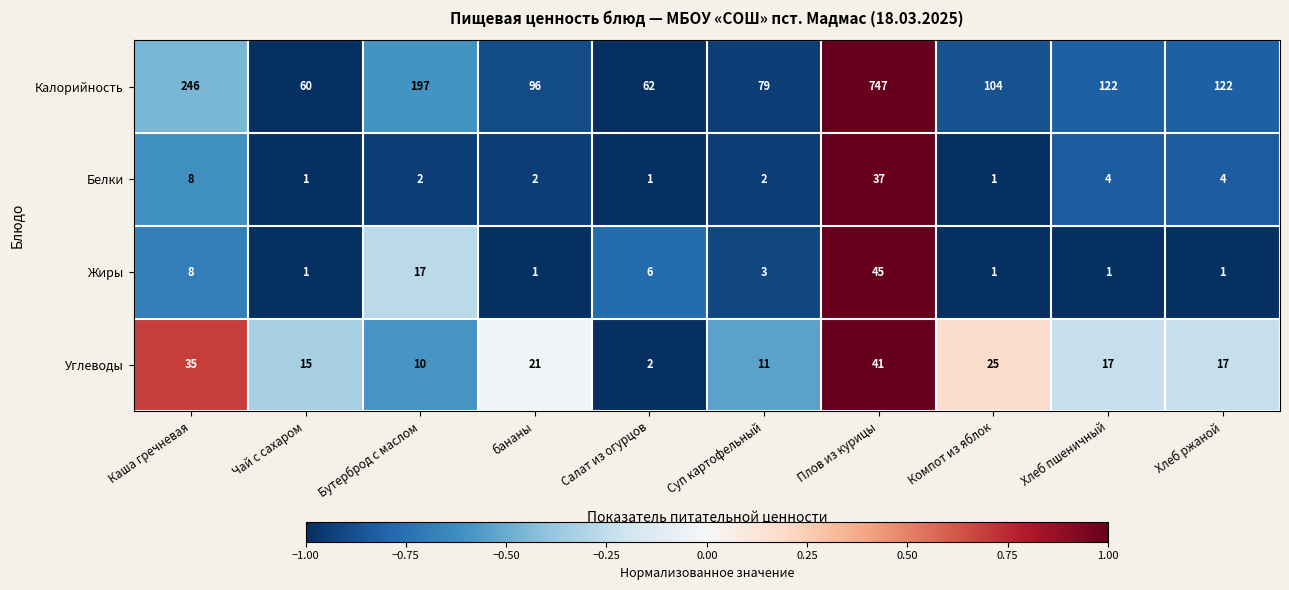

Read the Углеводы value at Чай с сахаром, to the nearest 10.

20